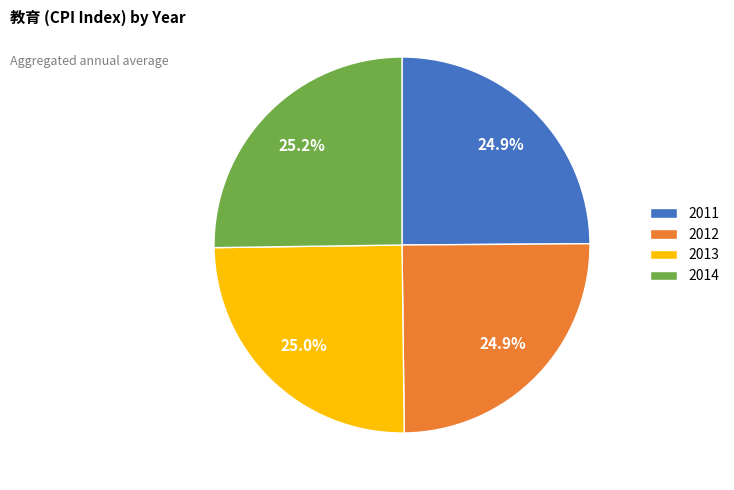

Is there a majority slice in this chart?

No